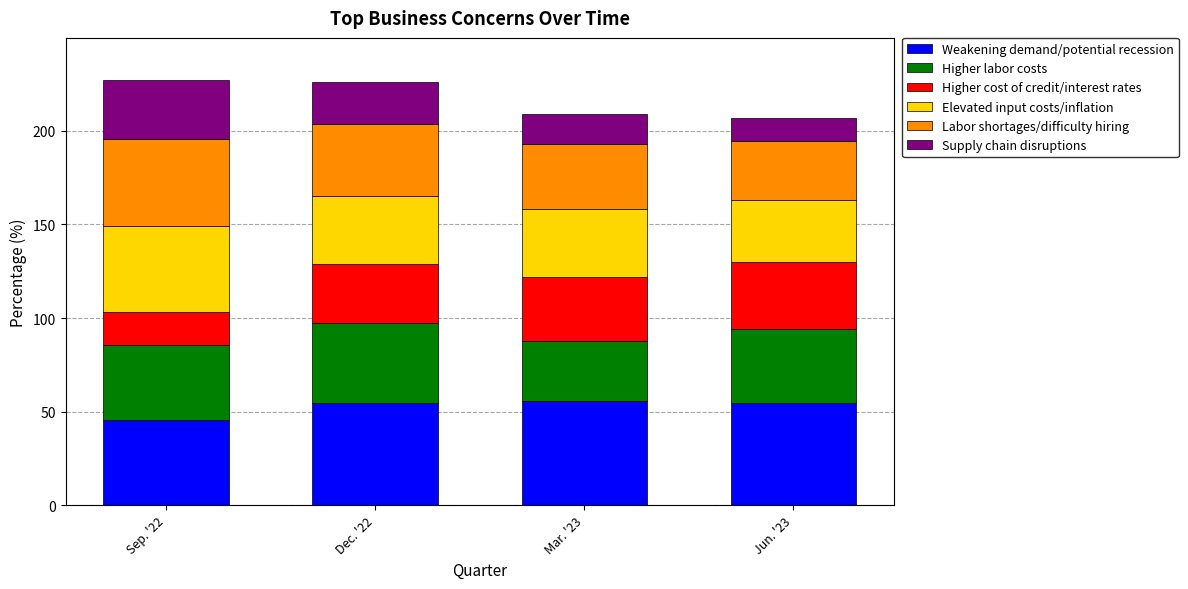

What is the highest value of the Weakening demand/potential recession series?

55.6